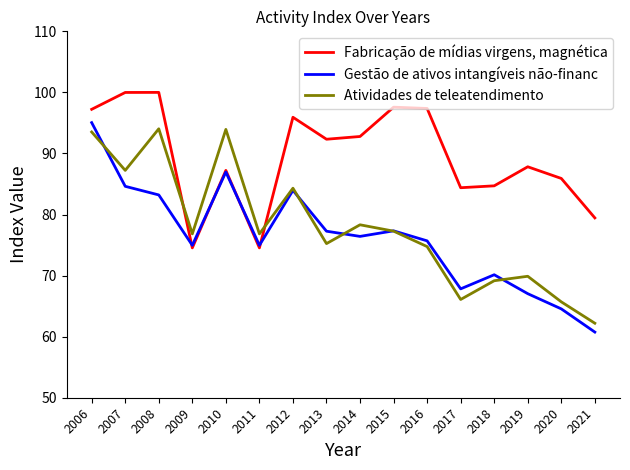

True or false: Fabricação de mídias virgens, magnética and Atividades de teleatendimento intersect in this chart.

True